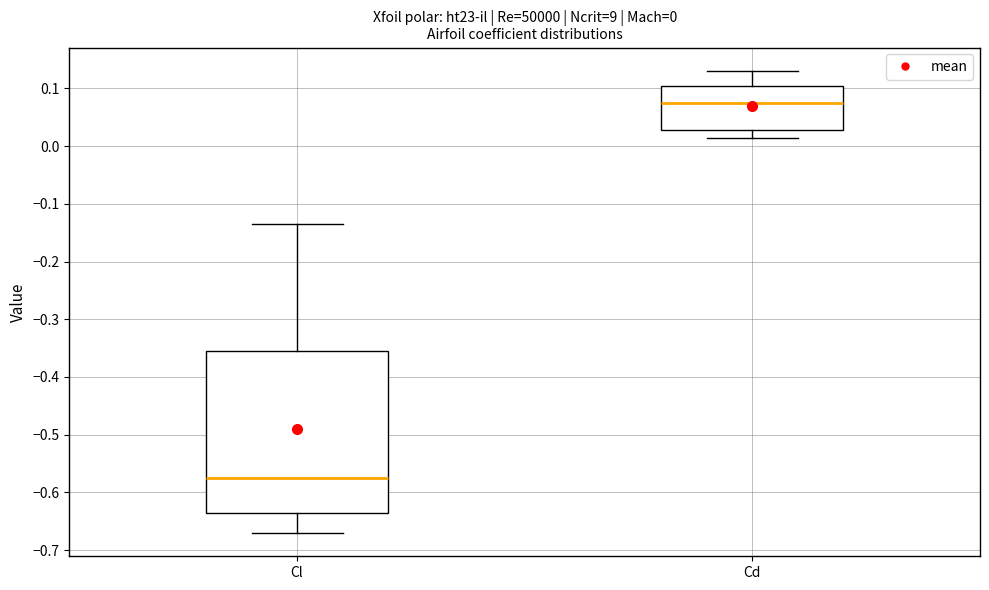

Comparing the boxes themselves (not the whiskers), which one is the tallest?

Cl